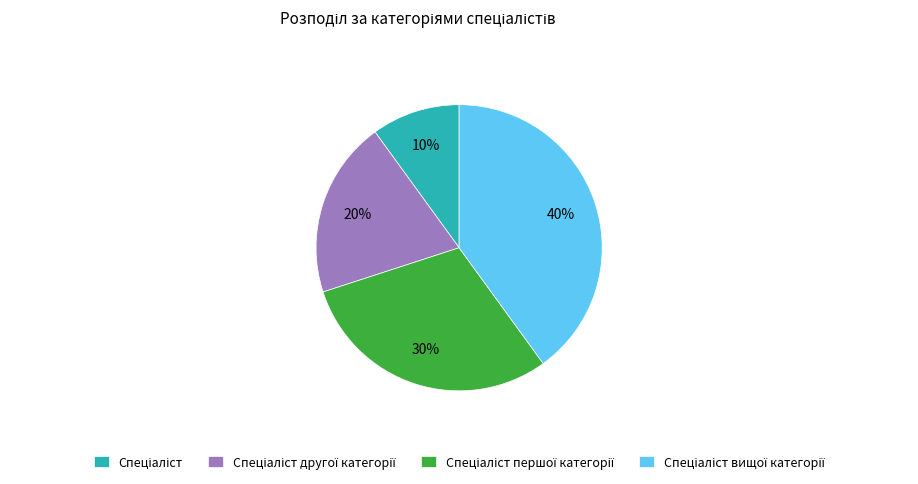

To the nearest percent, what is the difference between the largest and smallest slice percentages?

30%